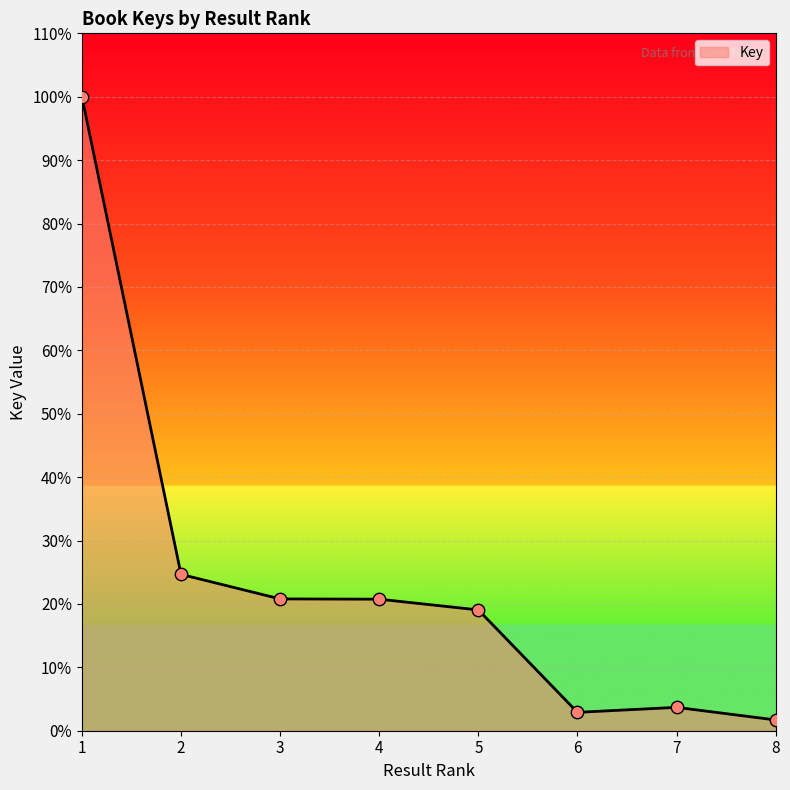

Which has a higher value, 6 or 1?

1